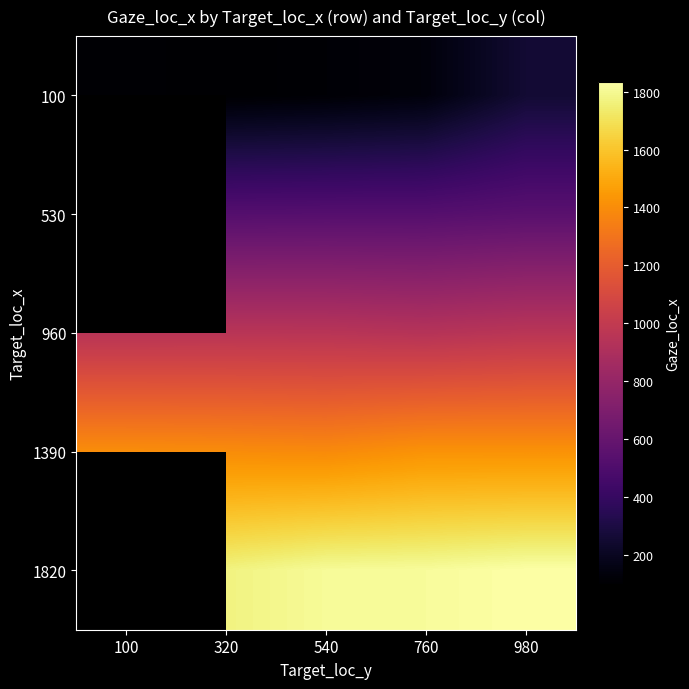

The 960 series shows 1629.0 at 540. True or false?

False